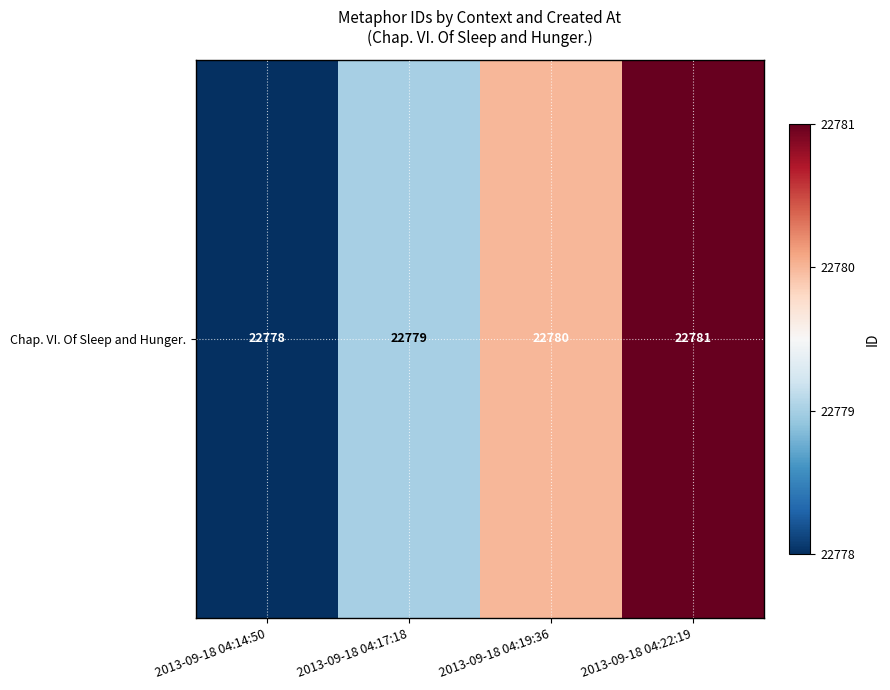

At which label does the data first exceed 22780?

2013-09-18 04:22:19